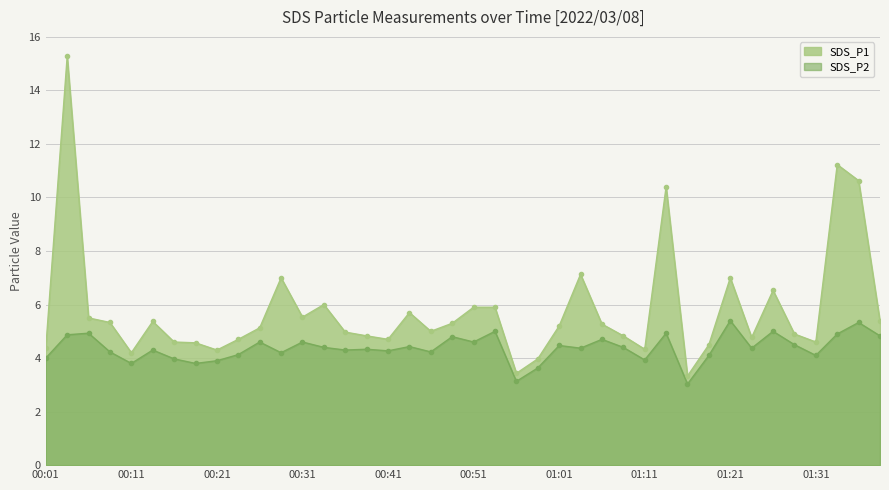

Does the chart display data point markers on the line(s)?

Yes